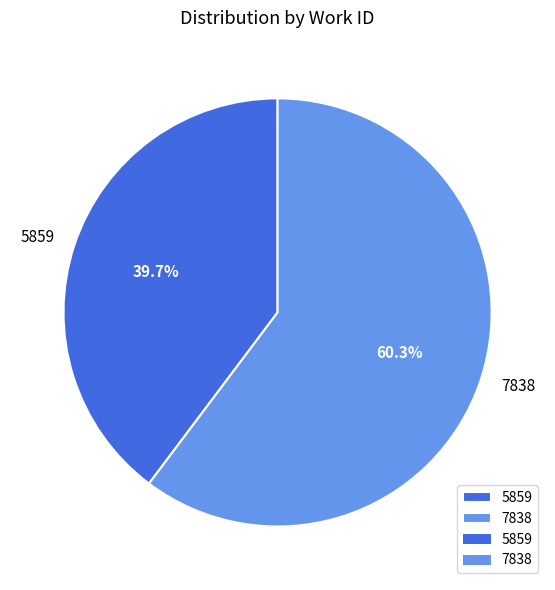

Between 5859 and 7838, which is larger?

7838